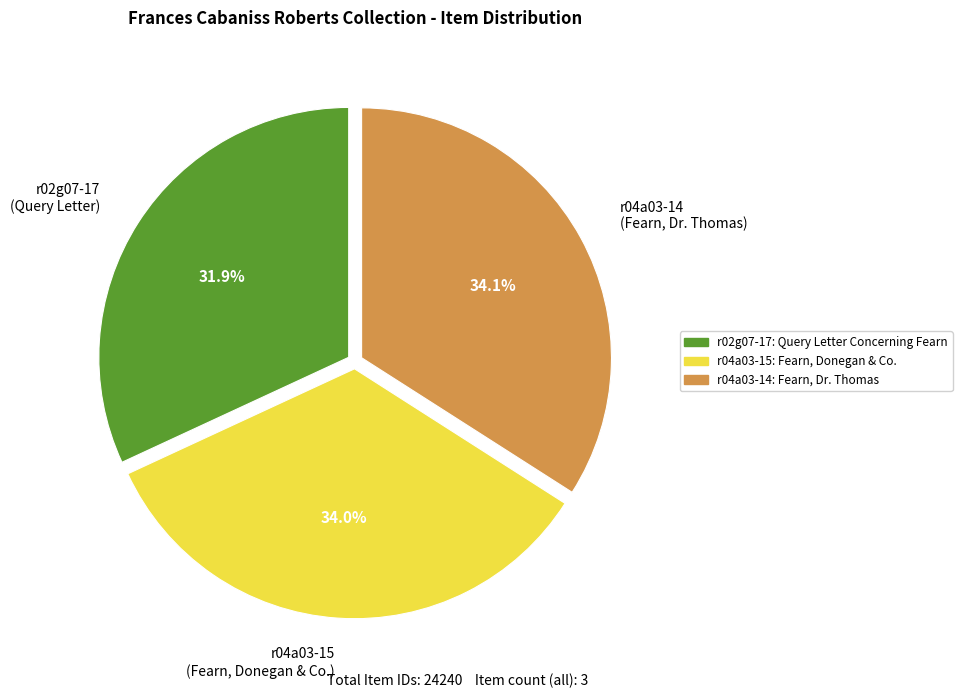

Which slice is the smallest?

r02g07-17 (Query Letter)